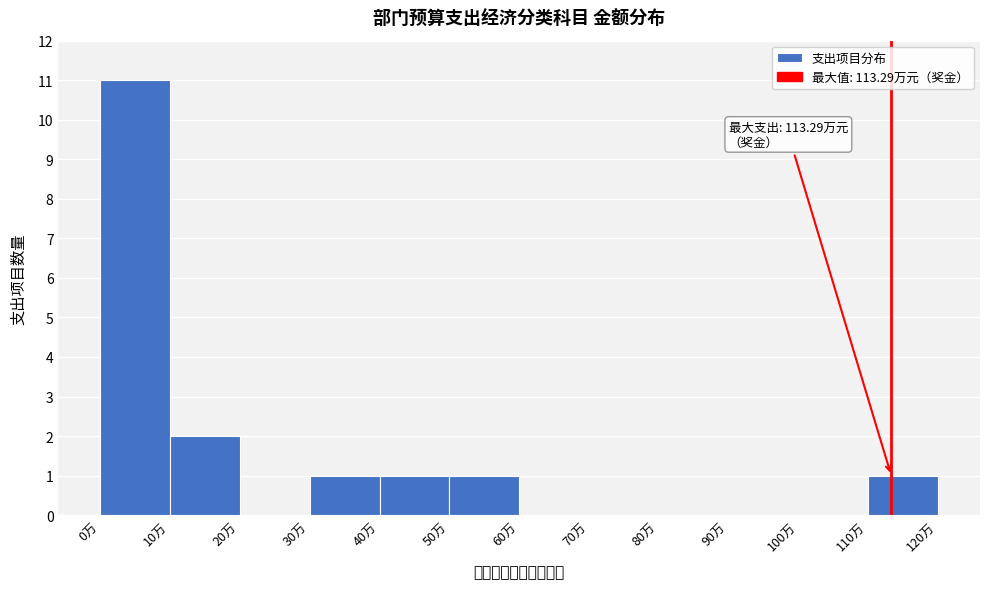

Over which range of the x-axis is the bar tallest?

0 to 10